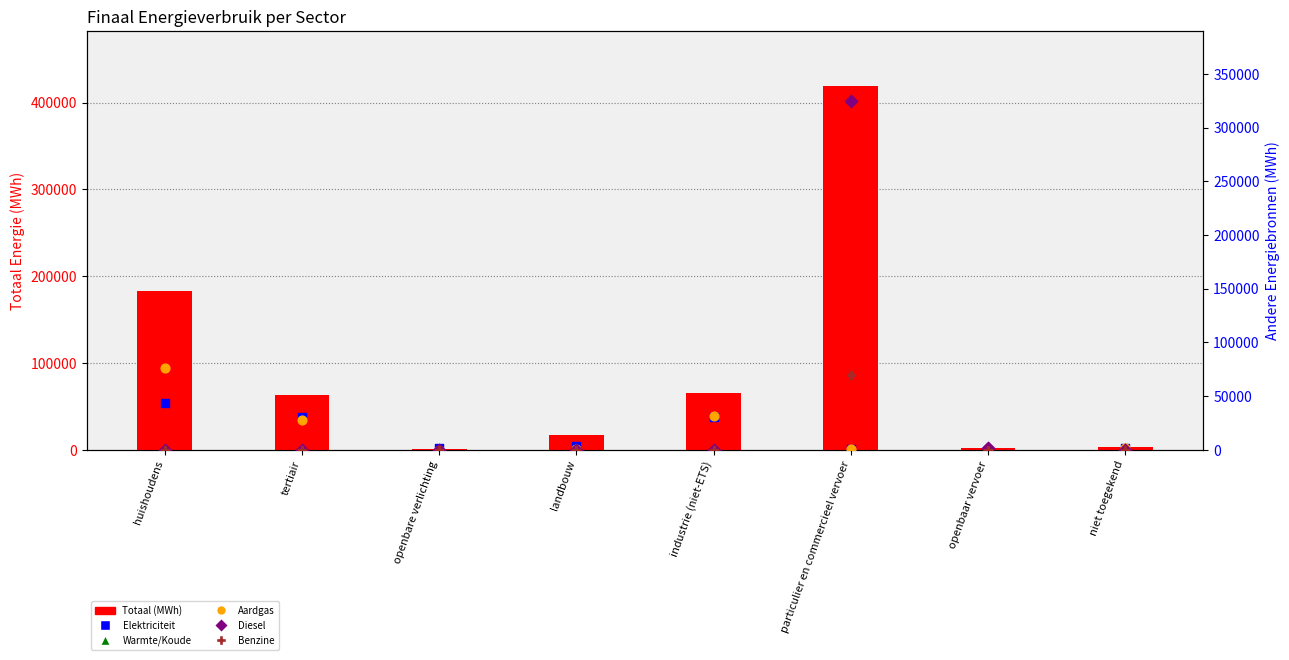

Which series reaches the minimum Y coordinate?

Elektriciteit